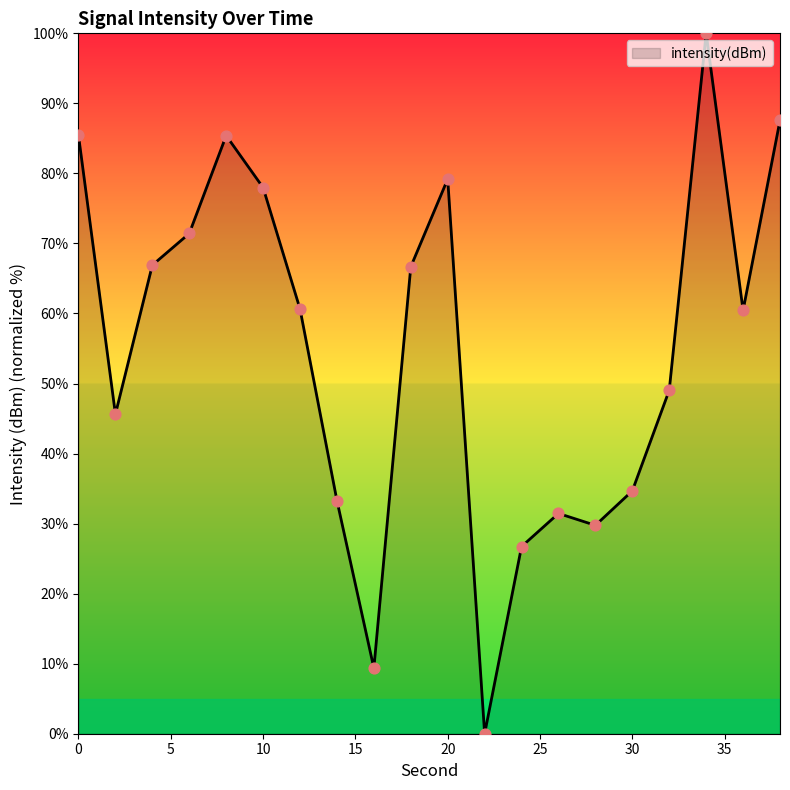

What is the greatest value displayed?

100.0